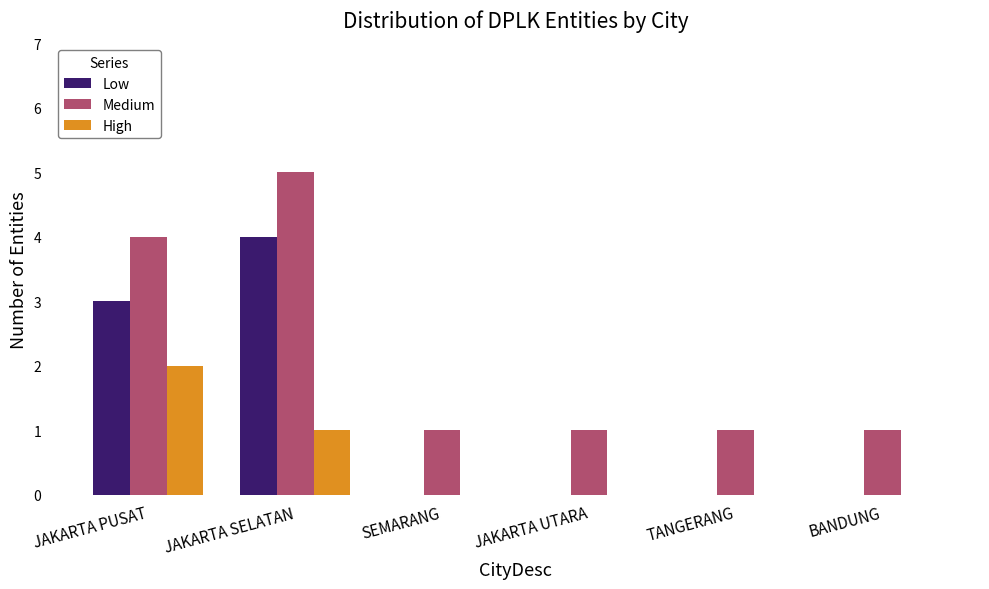

What is the sum of all Medium values?

13